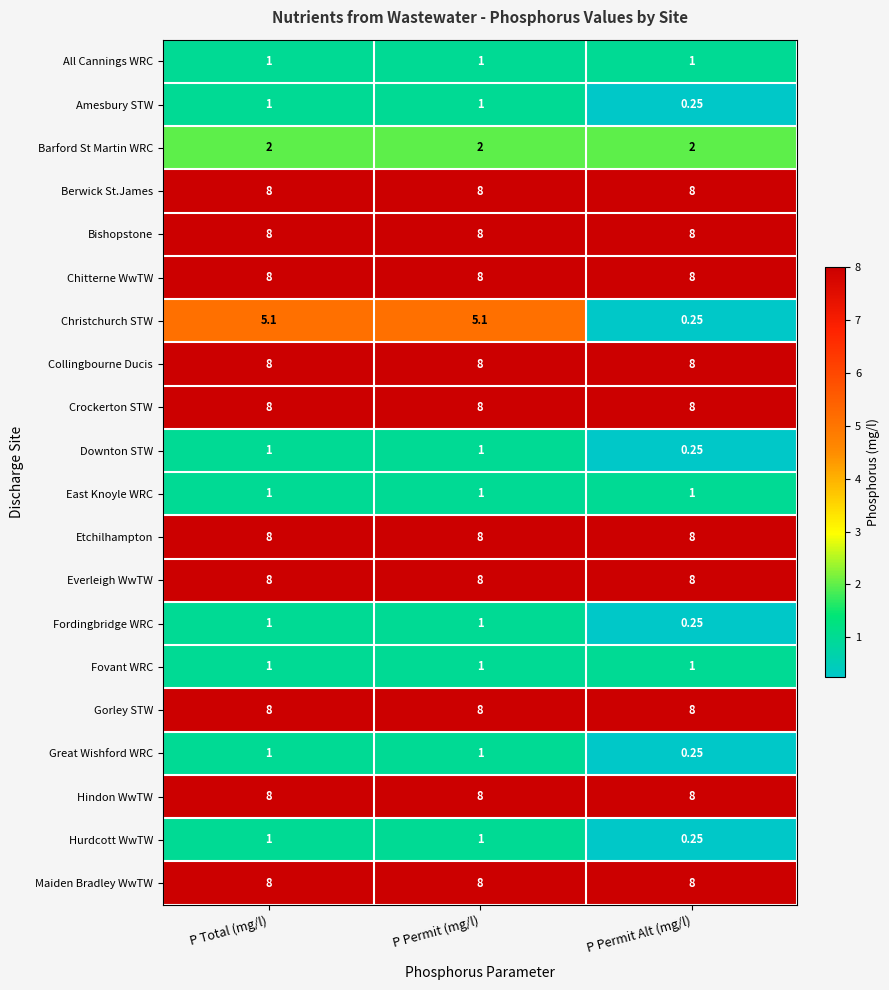

Which series changed the most between P Permit (mg/l) and P Permit Alt (mg/l)?

Christchurch STW